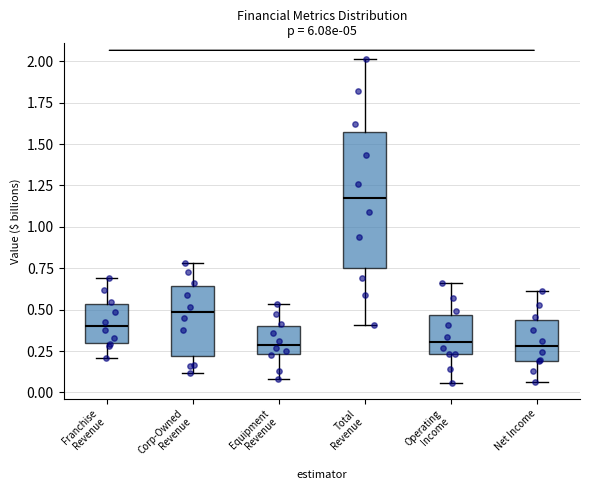

Where does the lower whisker of the box for Franchise Revenue end on the y-axis? The values are not printed on the chart, so give them approximately, as read against the axis.

0.20